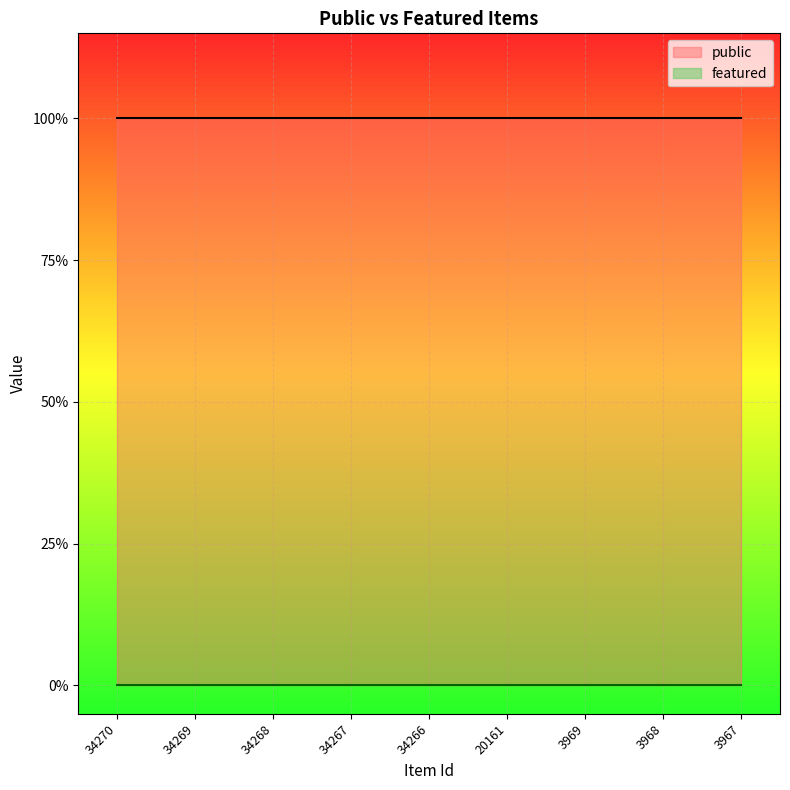

The public series shows 1 at 20161. True or false?

False